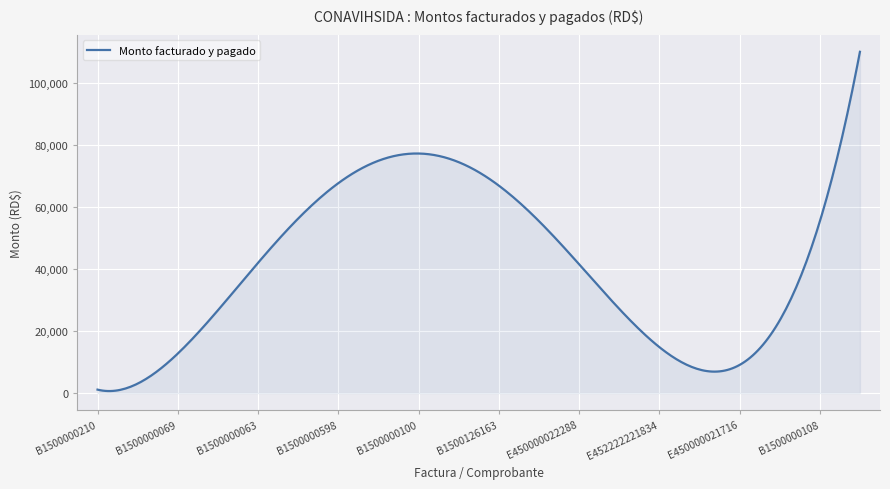

What is the difference between the maximum and minimum values?

109288.1